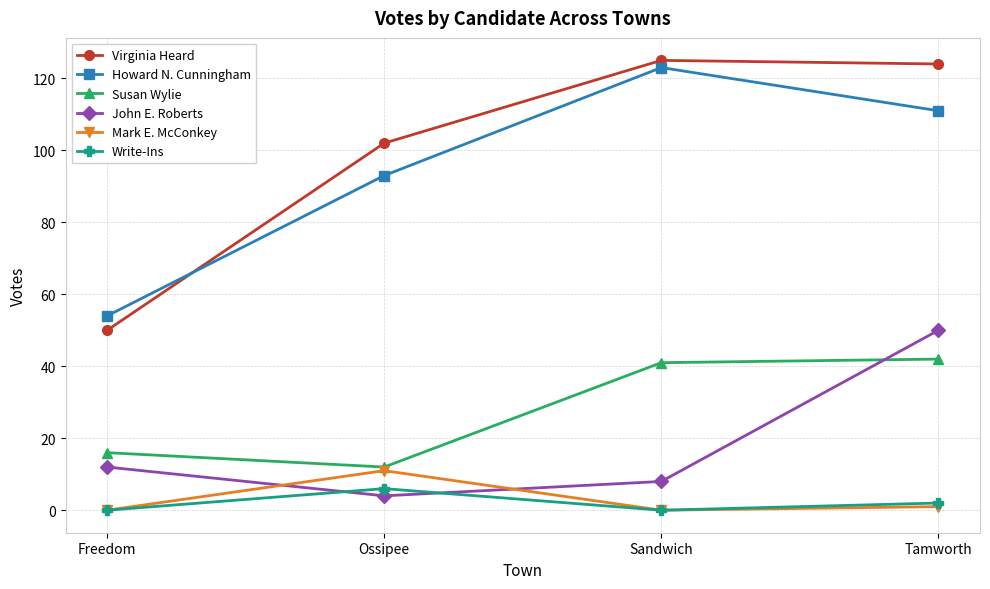

True or false: Virginia Heard and Mark E. McConkey intersect in this chart.

False